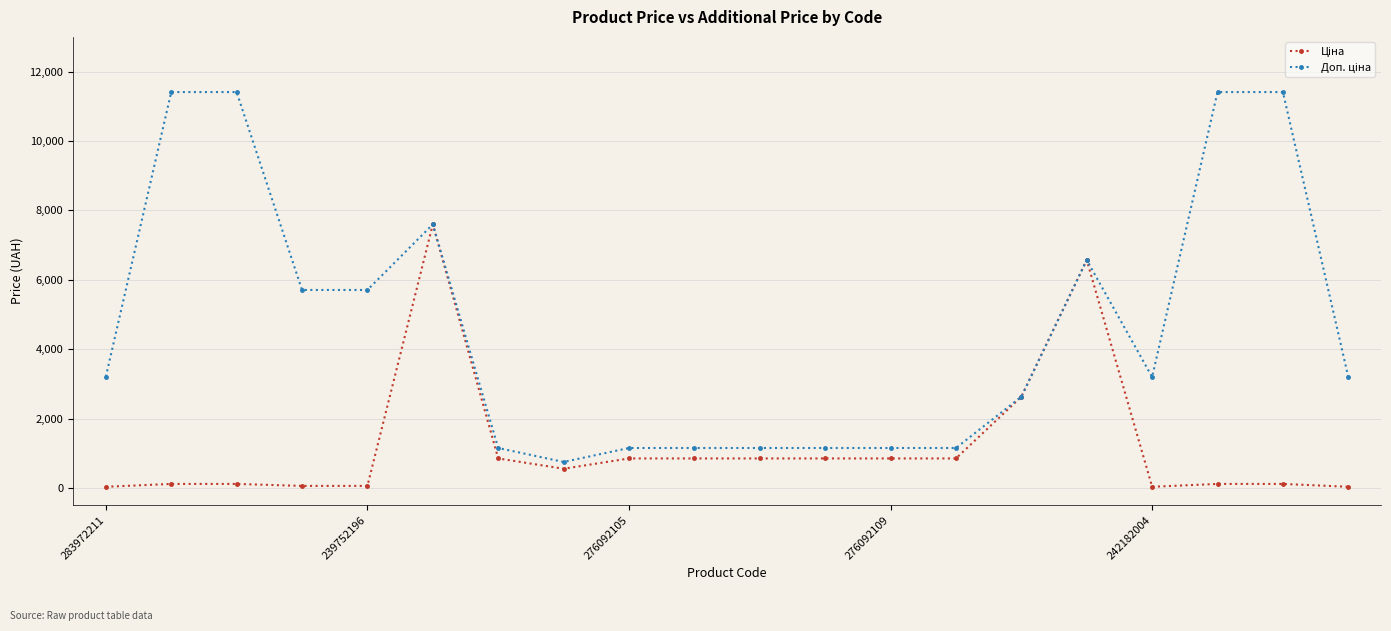

What is the greatest value displayed?

11410.0